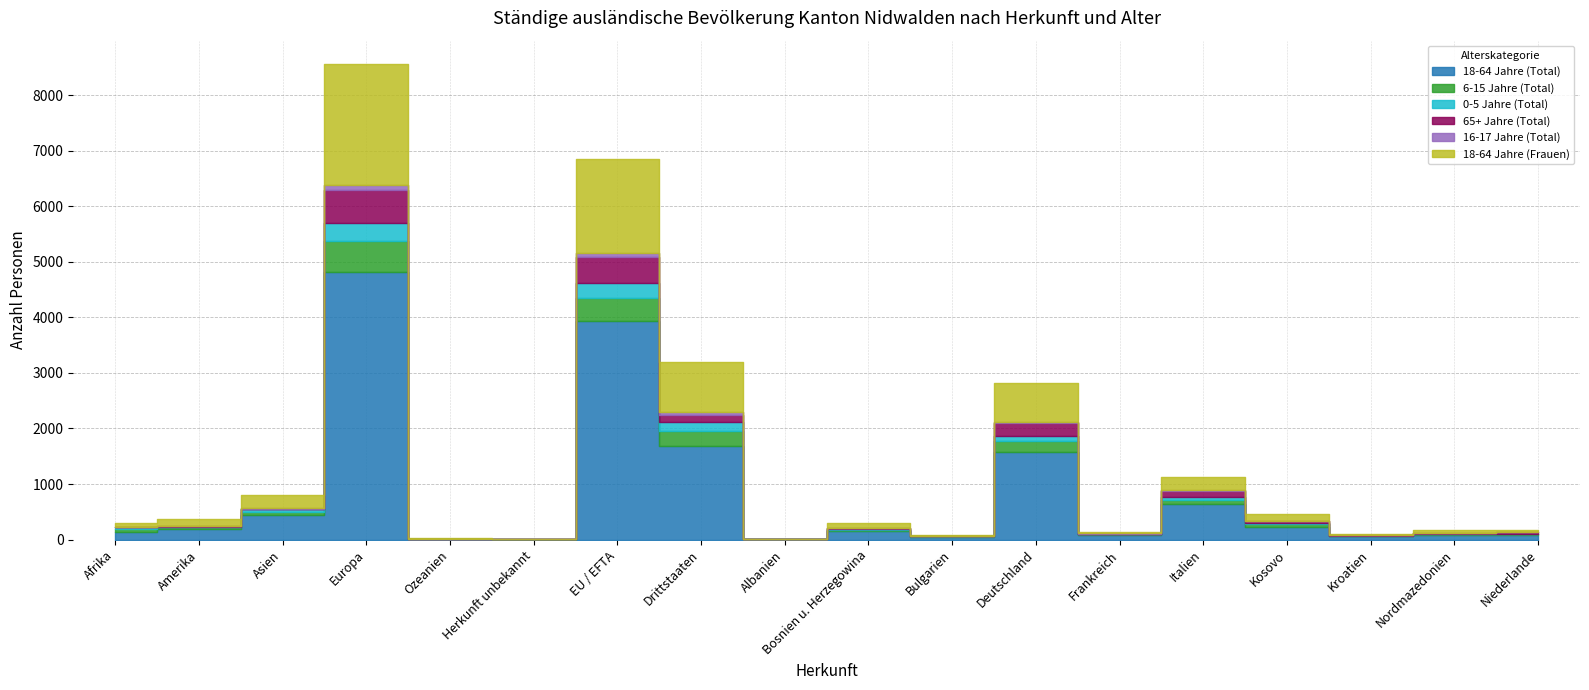

Where is 0-5 Jahre (Total) nearest to the value 163?

Drittstaaten